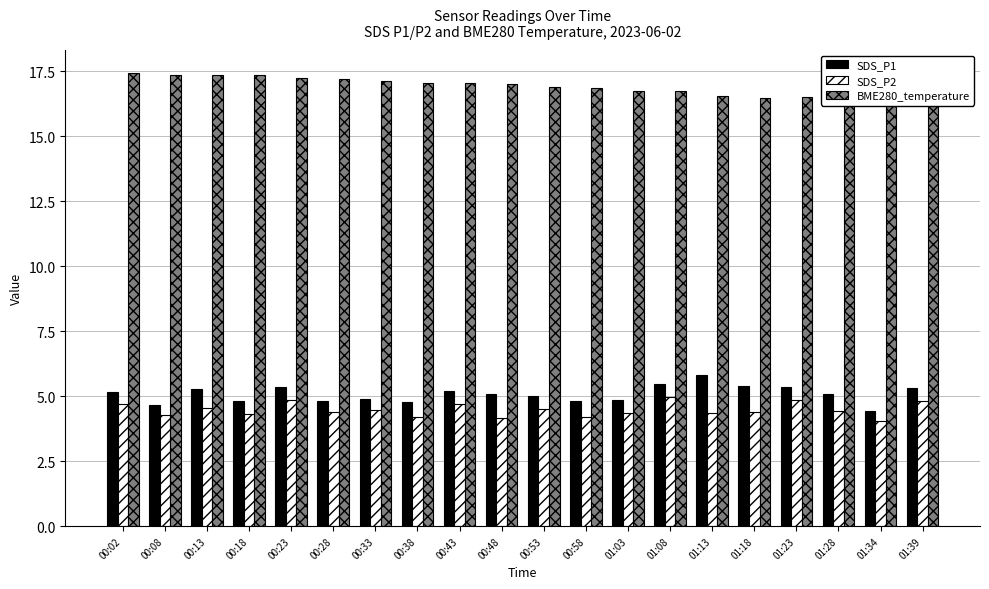

Which series changed the most between 00:43 and 01:13?

SDS_P1